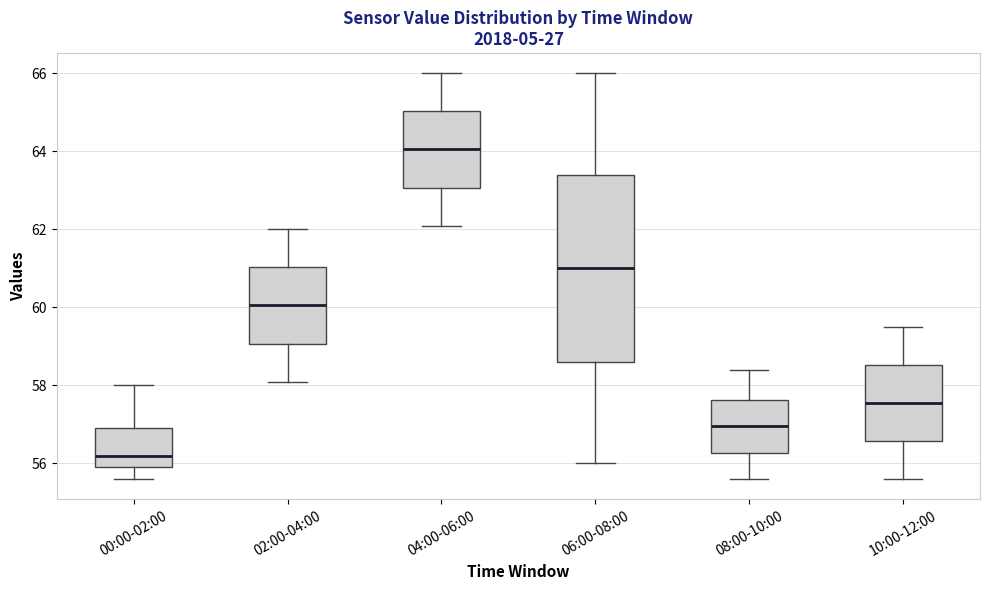

Reading left to right, read every box against the y-axis: the position of its median line, the range the box covers, and the ends of its whiskers. The values are not printed on the chart, so give them approximately, as read against the axis.

00:00-02:00: median 56.2, box 56.0 to 57.0, whiskers 55.6 to 58.0
02:00-04:00: median 60.0, box 59.0 to 61.0, whiskers 58.2 to 62.0
04:00-06:00: median 64.0, box 63.0 to 65.0, whiskers 62.2 to 66.0
06:00-08:00: median 61.0, box 58.6 to 63.4, whiskers 56.0 to 66.0
08:00-10:00: median 57.0, box 56.2 to 57.6, whiskers 55.6 to 58.4
10:00-12:00: median 57.6, box 56.6 to 58.6, whiskers 55.6 to 59.6